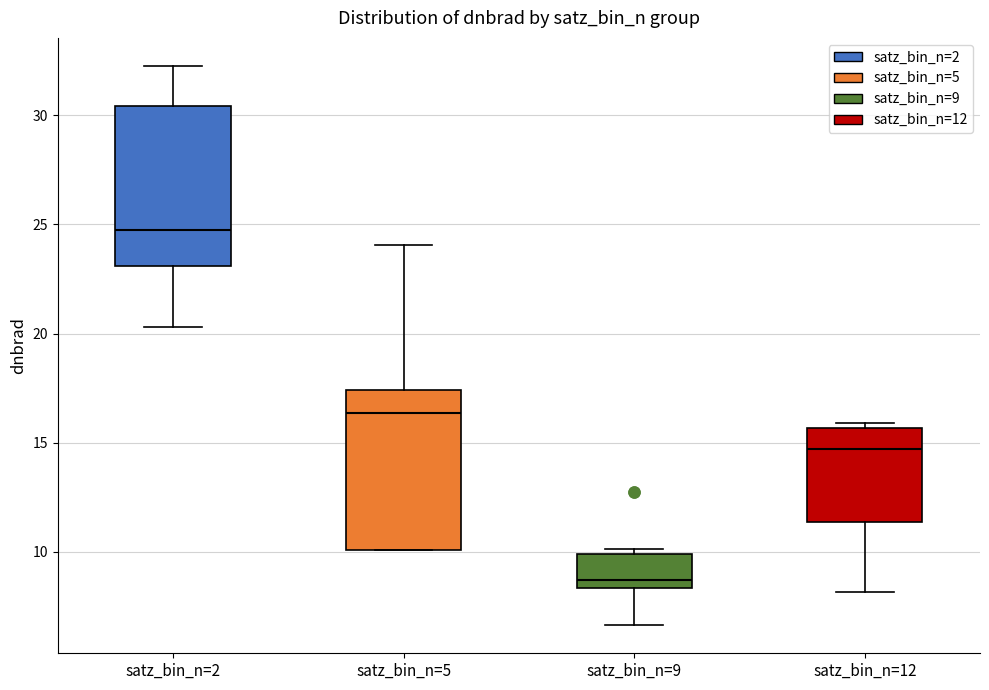

Where is the upper edge of the box for satz_bin_n=9 on the y-axis? The values are not printed on the chart, so give them approximately, as read against the axis.

10.0